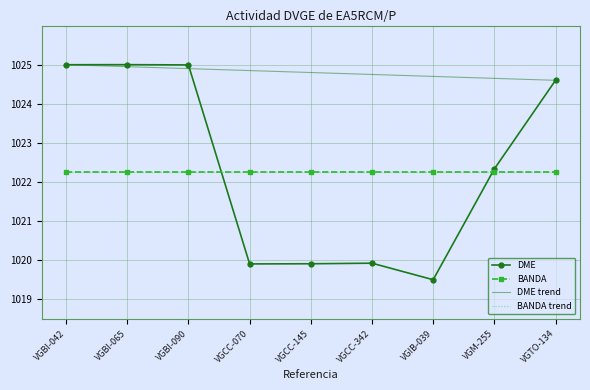

Where is DME nearest to the value 1022?

VGM-255